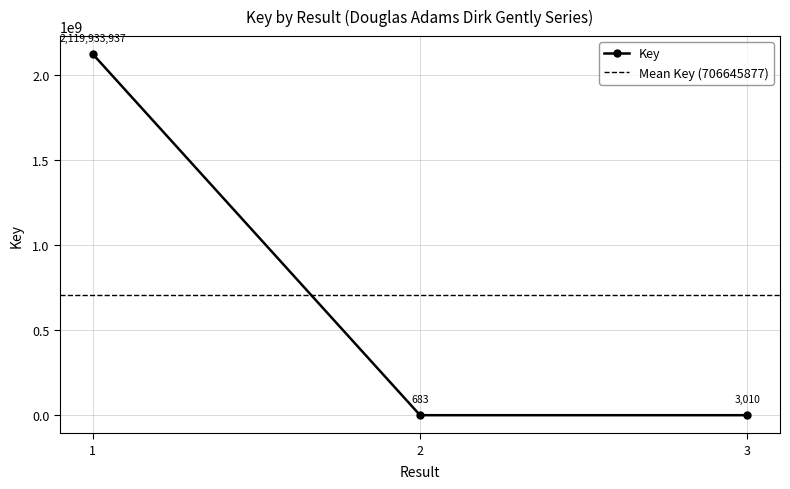

Rank the categories by value from lowest to highest.

2, 3, 1